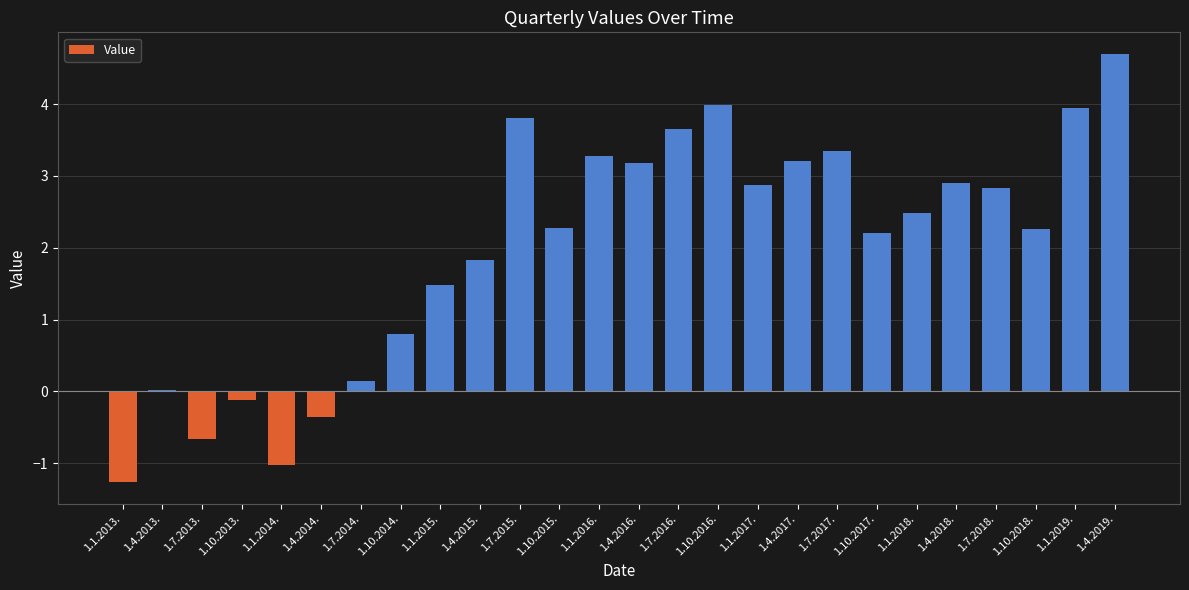

The value at 1.4.2018. is 2.9. True or false?

True